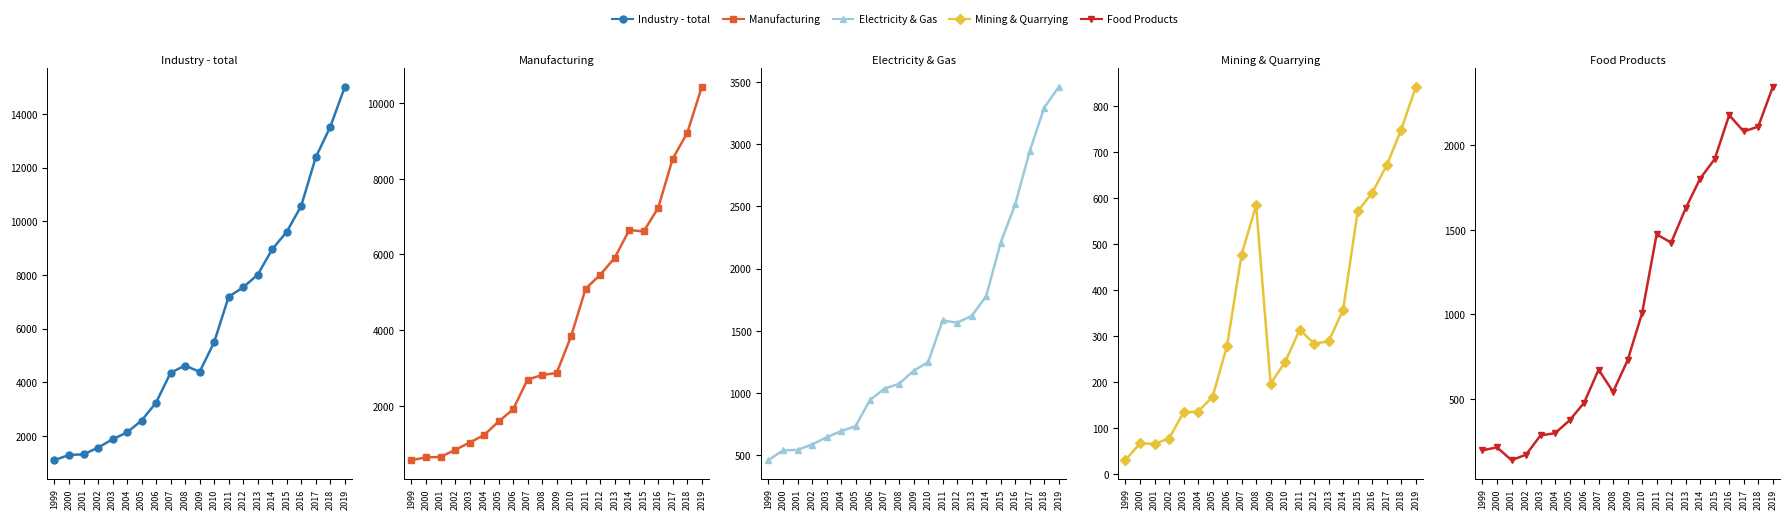

What is the smallest value displayed?

30.3